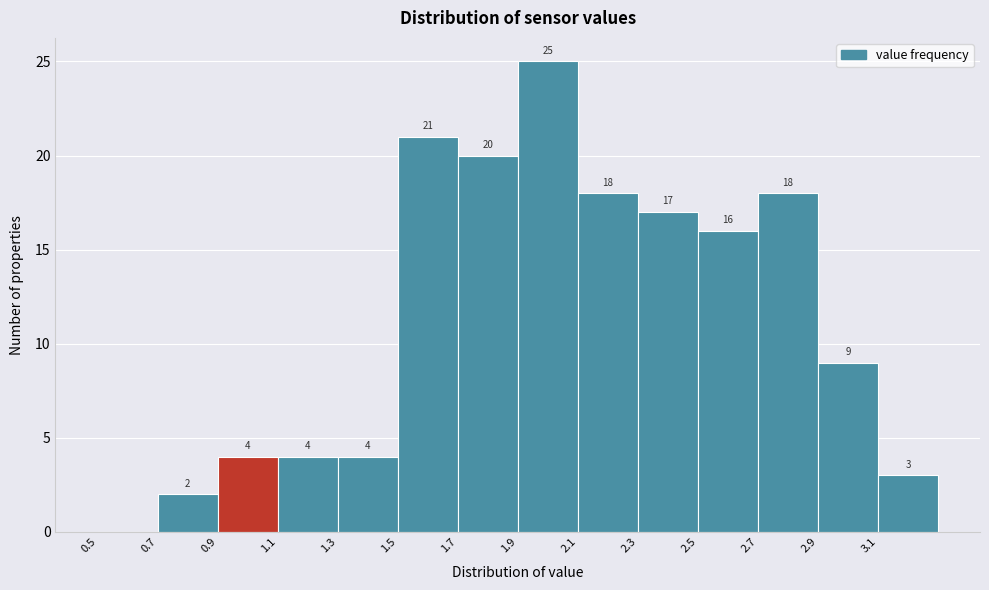

Which range on the x-axis has the tallest bar?

1.9 to 2.1